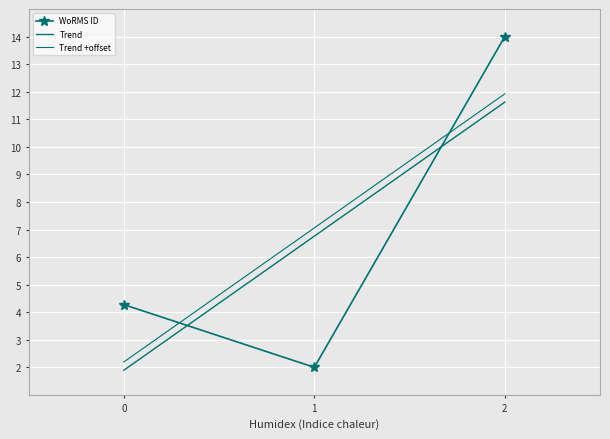

What is the highest value of the WoRMS ID series?

14.0